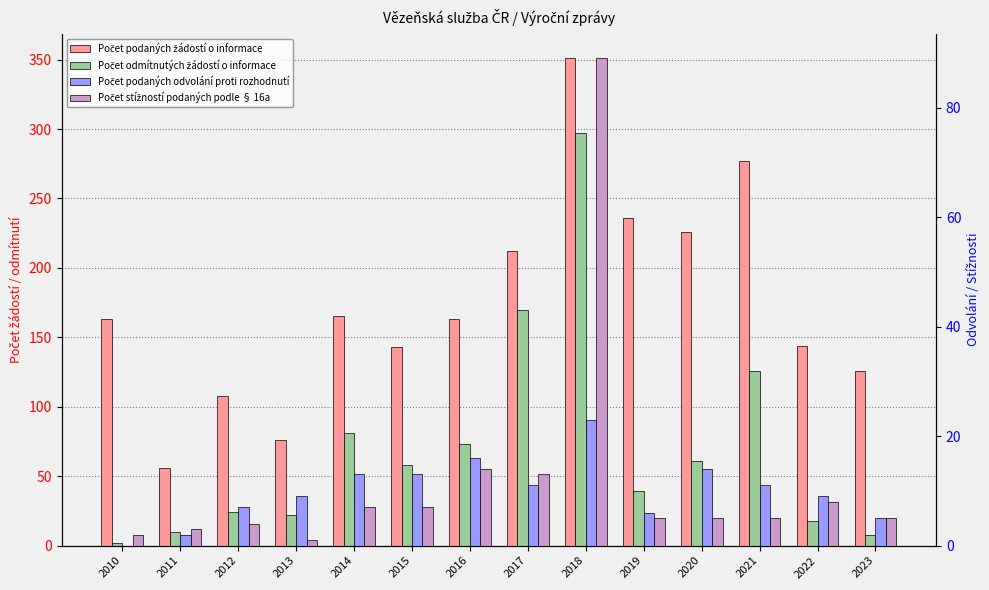

What is the highest value of the Počet podaných žádostí o informace series?

351